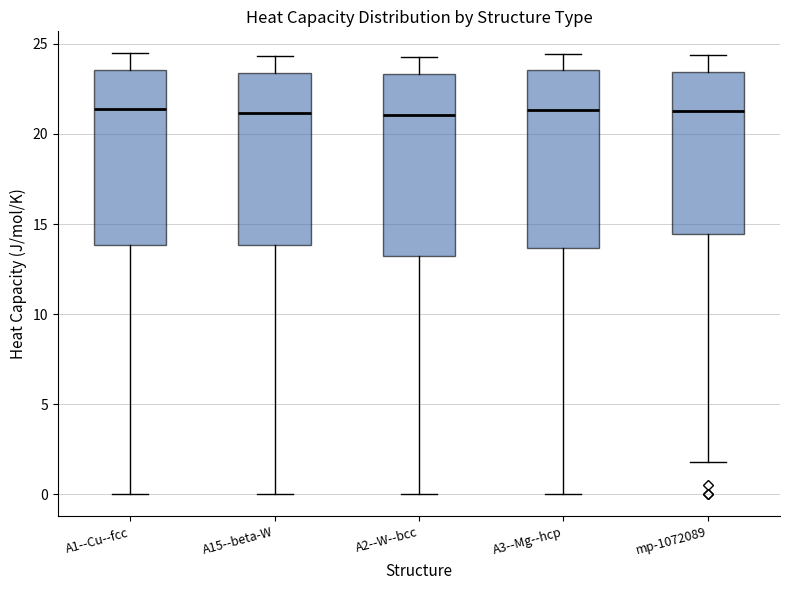

Where does the median line of the box for A2--W--bcc sit on the y-axis? The values are not printed on the chart, so give them approximately, as read against the axis.

21.0